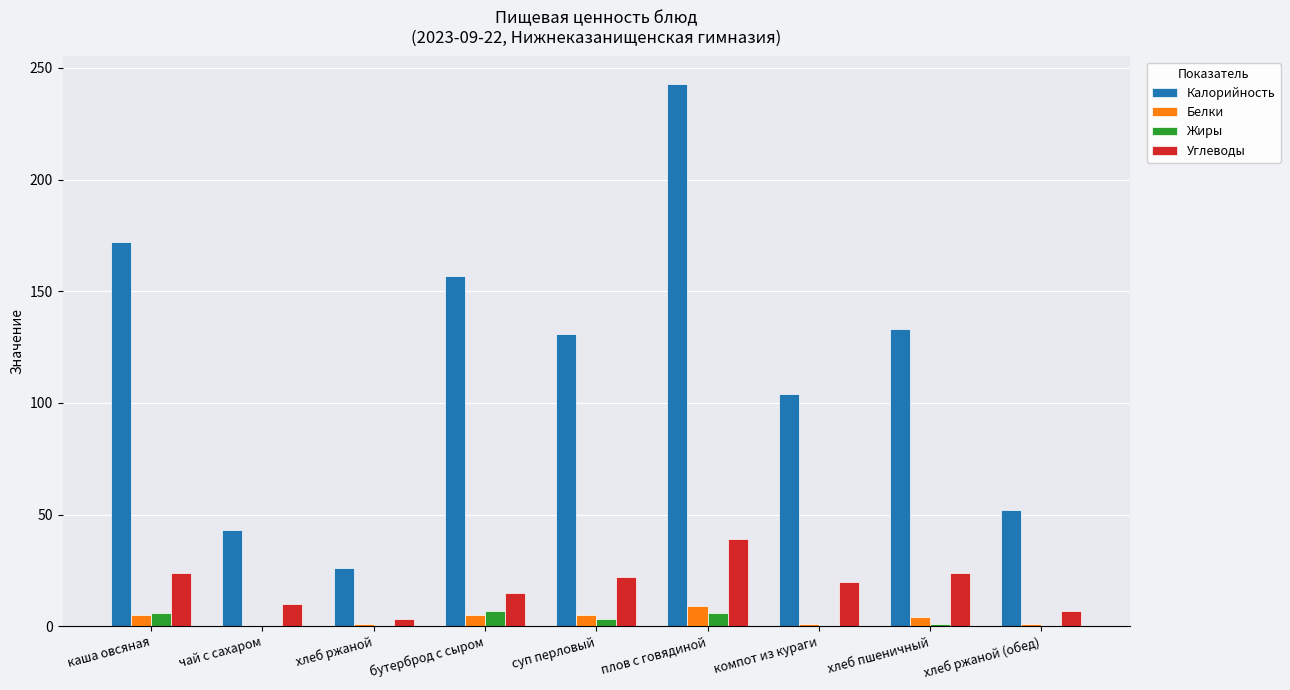

Which series has the largest range (max minus min)?

Калорийность